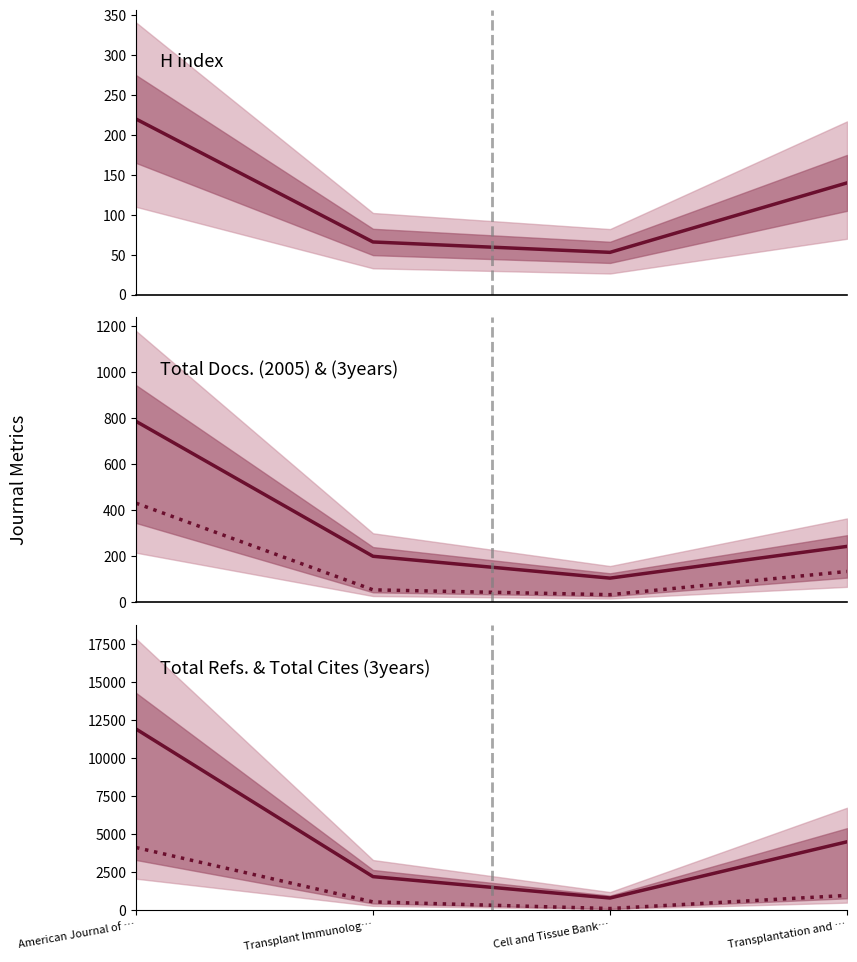

At which label does Total Docs. (3years) first exceed 243?

1